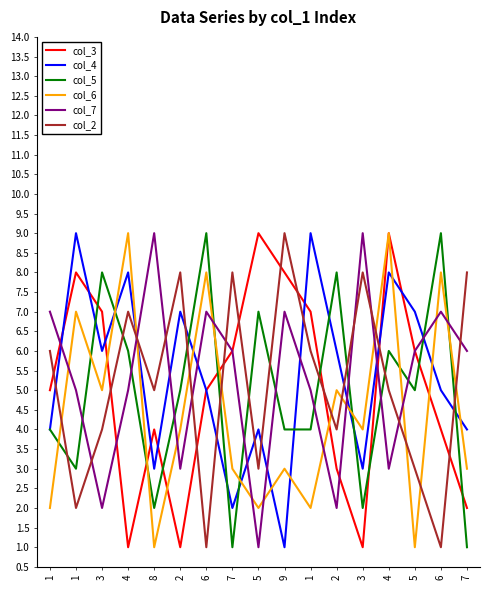

The value of col_6 at 3 is 6. True or false?

False